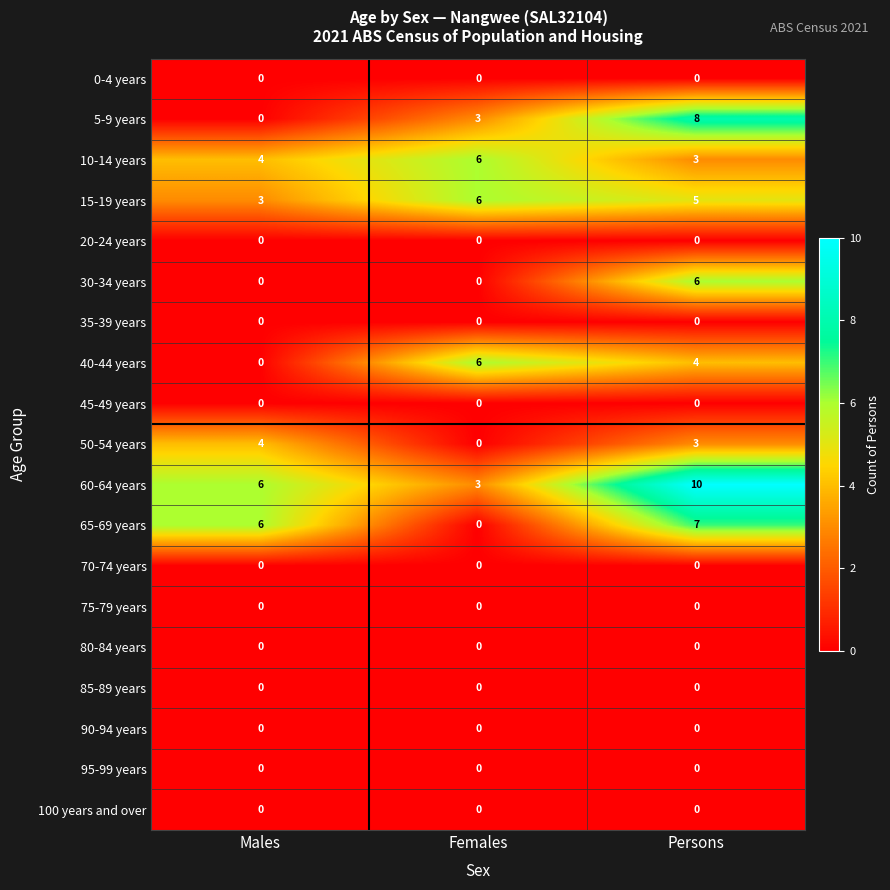

How many data points in 30-34 years are above 0?

1